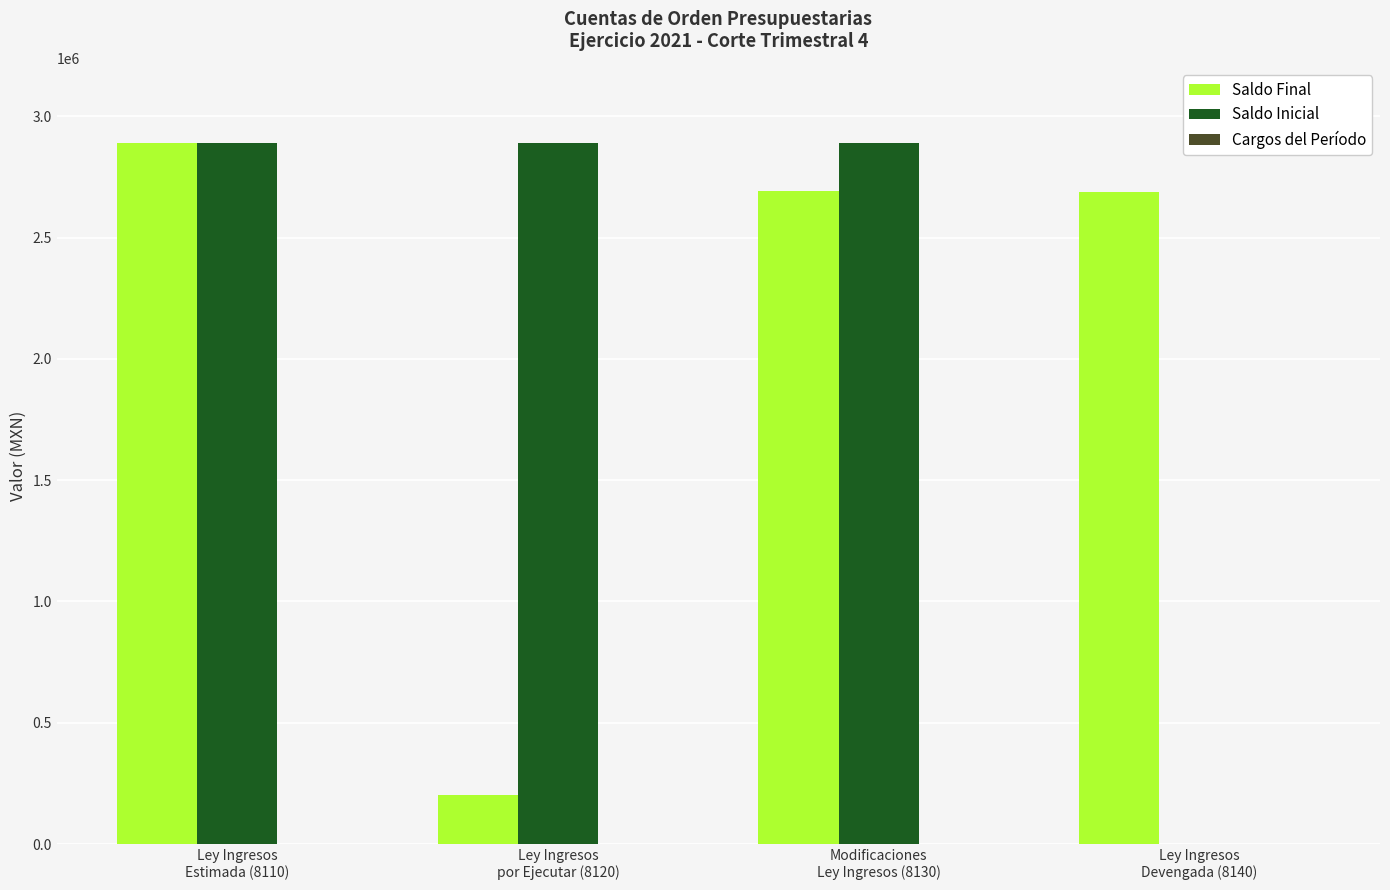

What is the sum of all Saldo Inicial values?

8672712.0